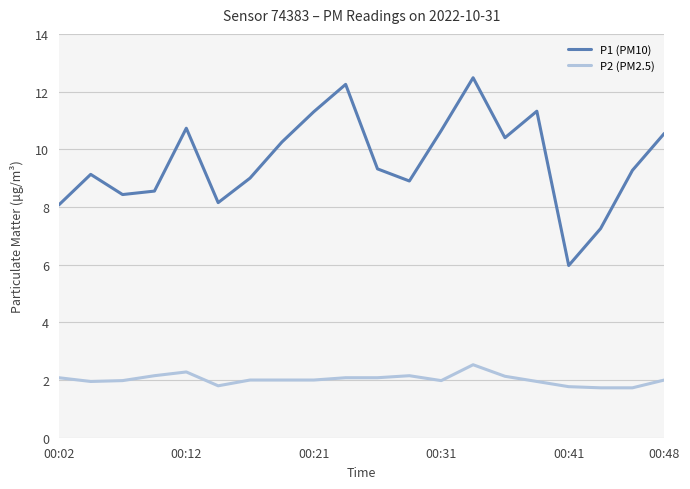

How many categories are shown in the chart?

20